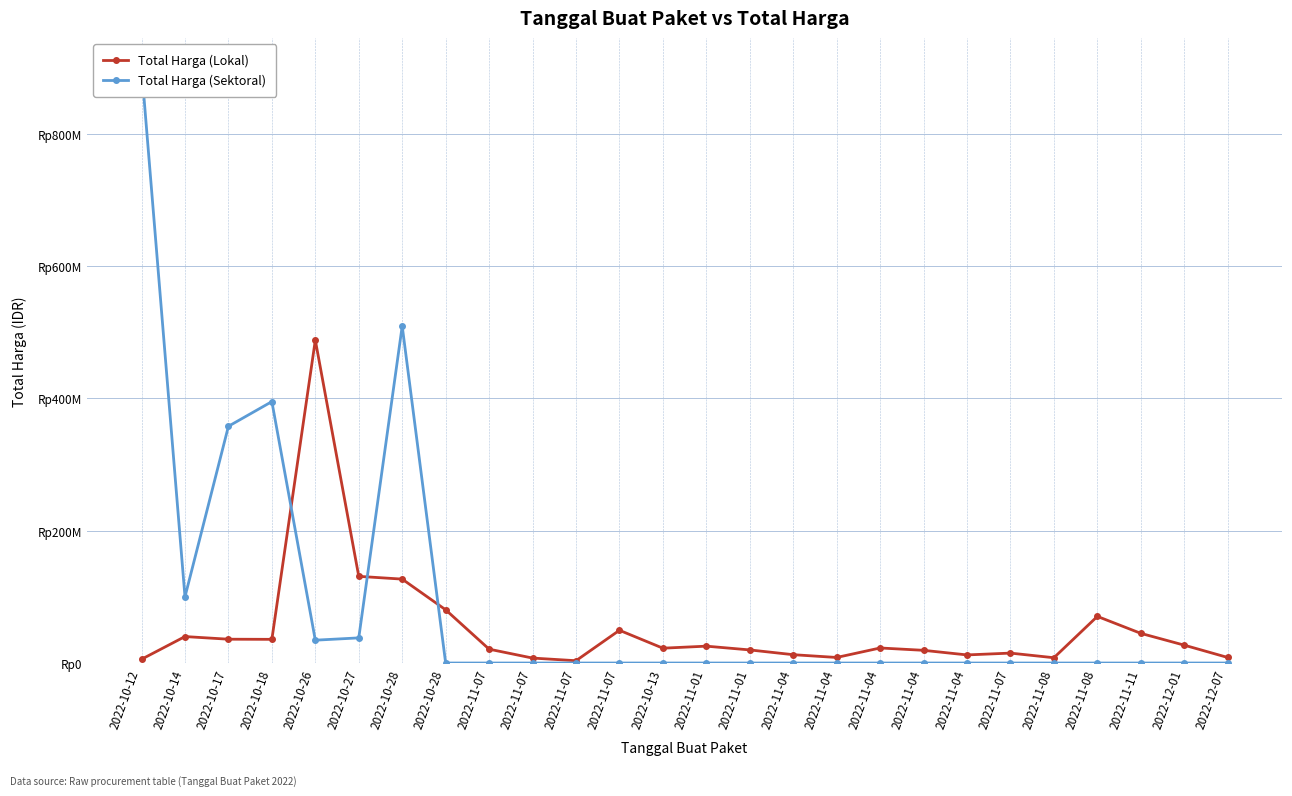

List the labels in order of Total Harga (Sektoral) value, smallest first.

2022-10-28, 2022-11-07, 2022-11-07, 2022-11-07, 2022-11-07, 2022-10-13, 2022-11-01, 2022-11-01, 2022-11-04, 2022-11-04, 2022-11-04, 2022-11-04, 2022-11-04, 2022-11-07, 2022-11-08, 2022-11-08, 2022-11-11, 2022-12-01, 2022-12-07, 2022-10-26, 2022-10-27, 2022-10-14, 2022-10-17, 2022-10-18, 2022-10-28, 2022-10-12